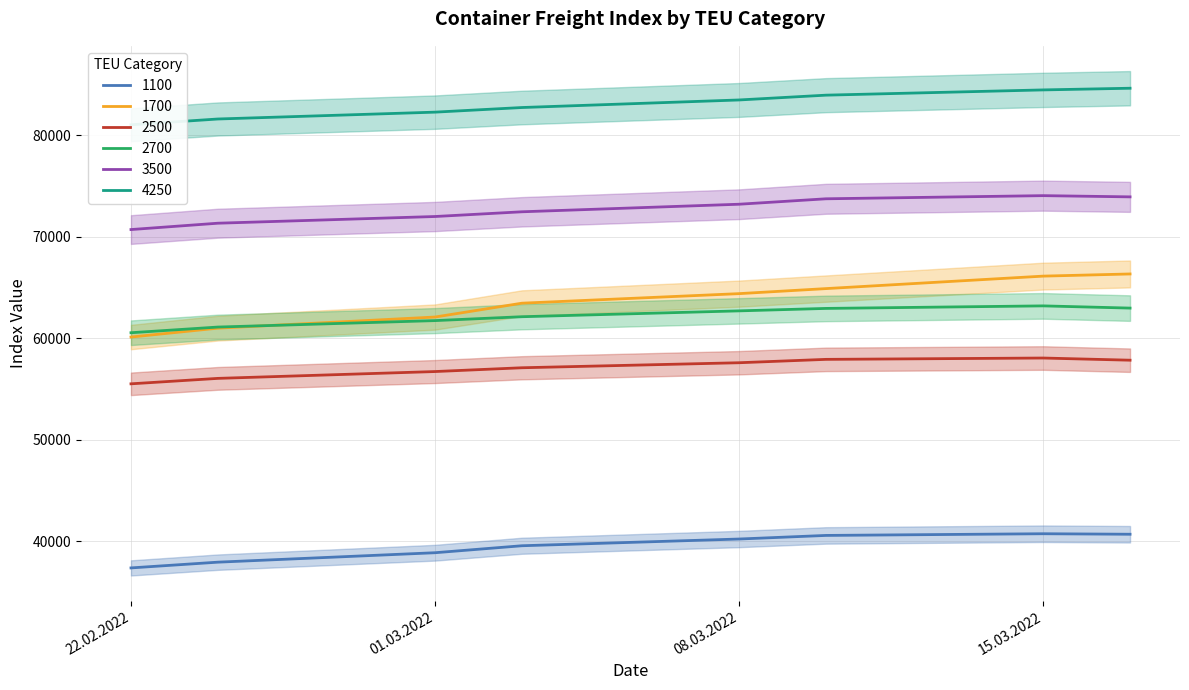

What are all the series names shown in the legend?

1100, 1700, 2500, 2700, 3500, 4250